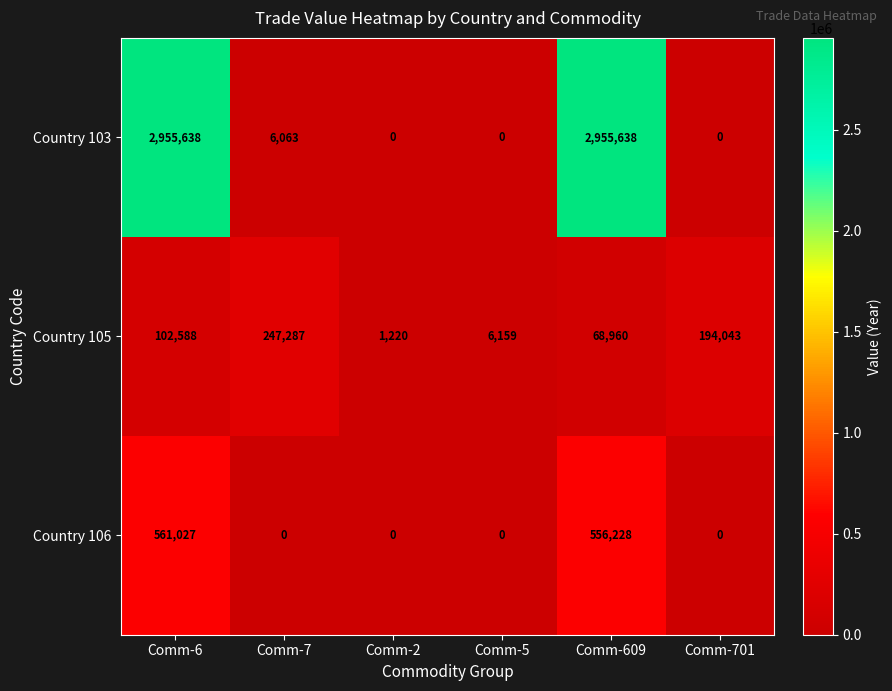

What is the spread (max minus min) of values at Comm-5?

6159